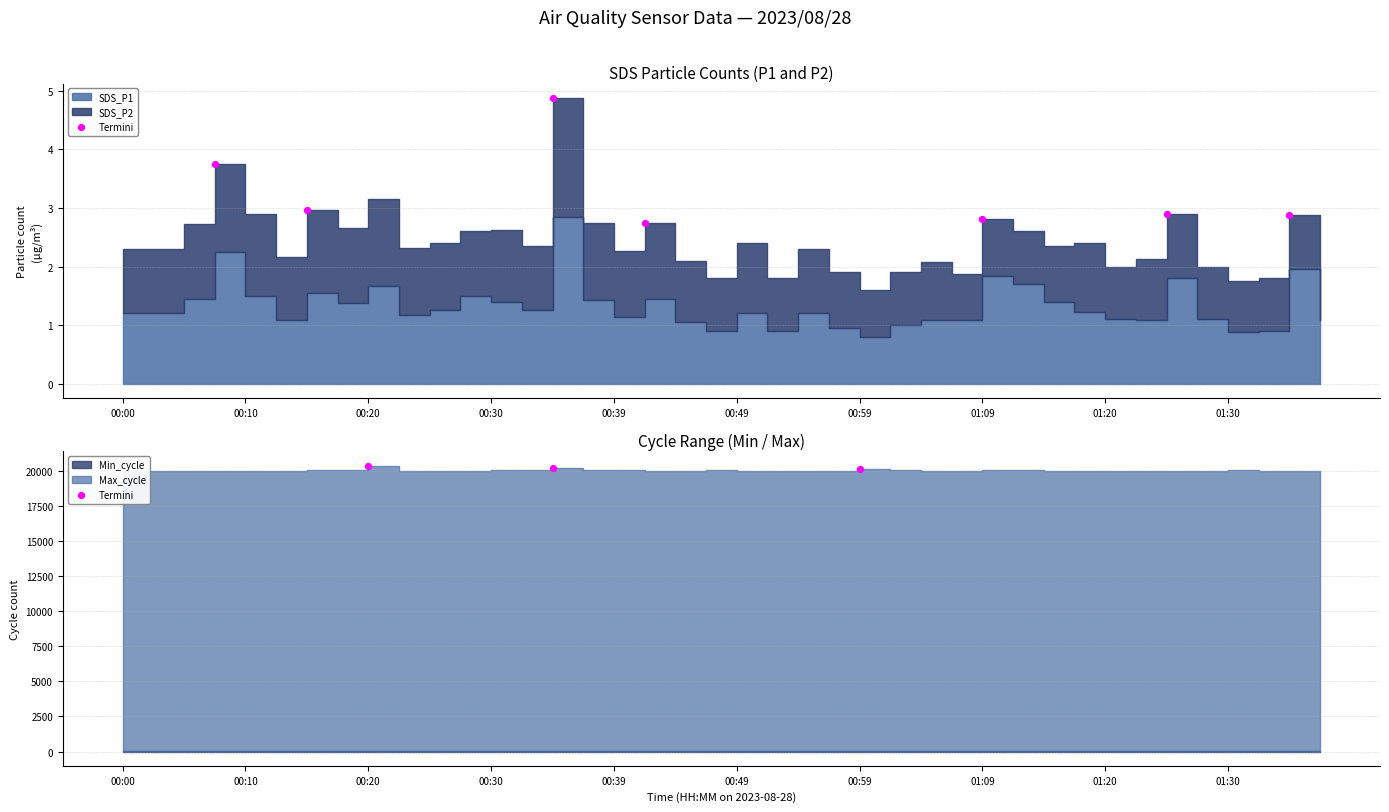

Approximately how many times larger is the value at 00:00 compared to 00:10?

1.0